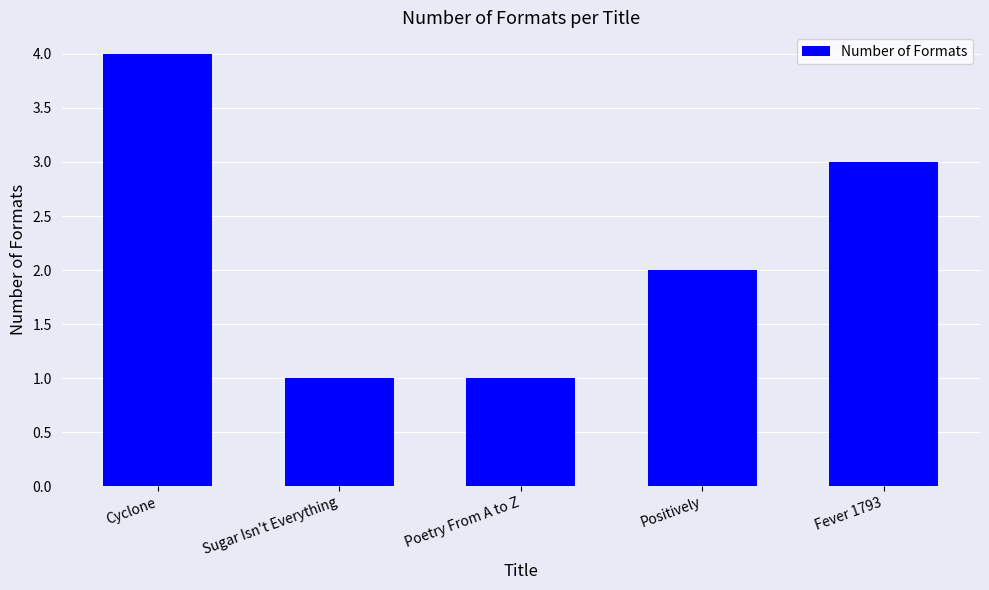

How many categories are shown in the chart?

5